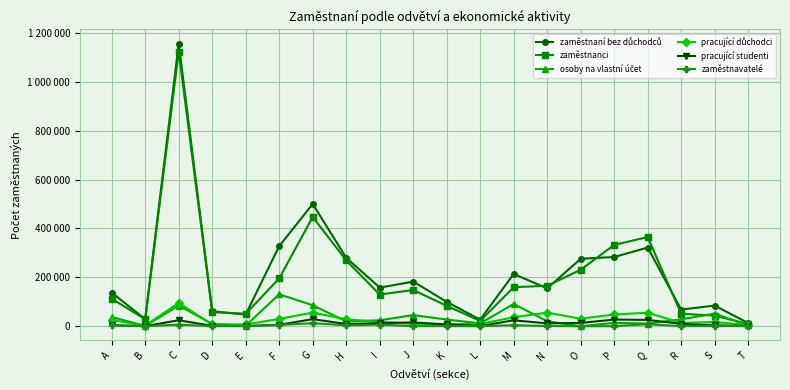

What is the minimum value shown in the chart?

2